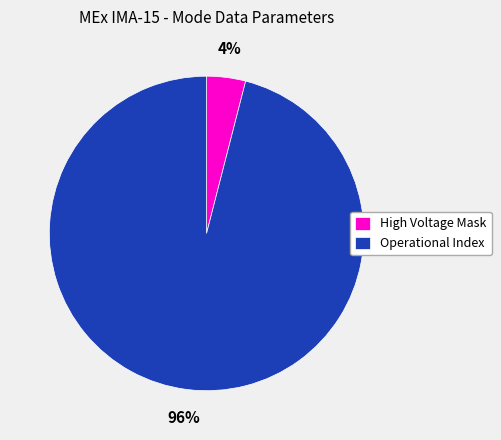

What is the largest slice in the pie chart?

Operational Index